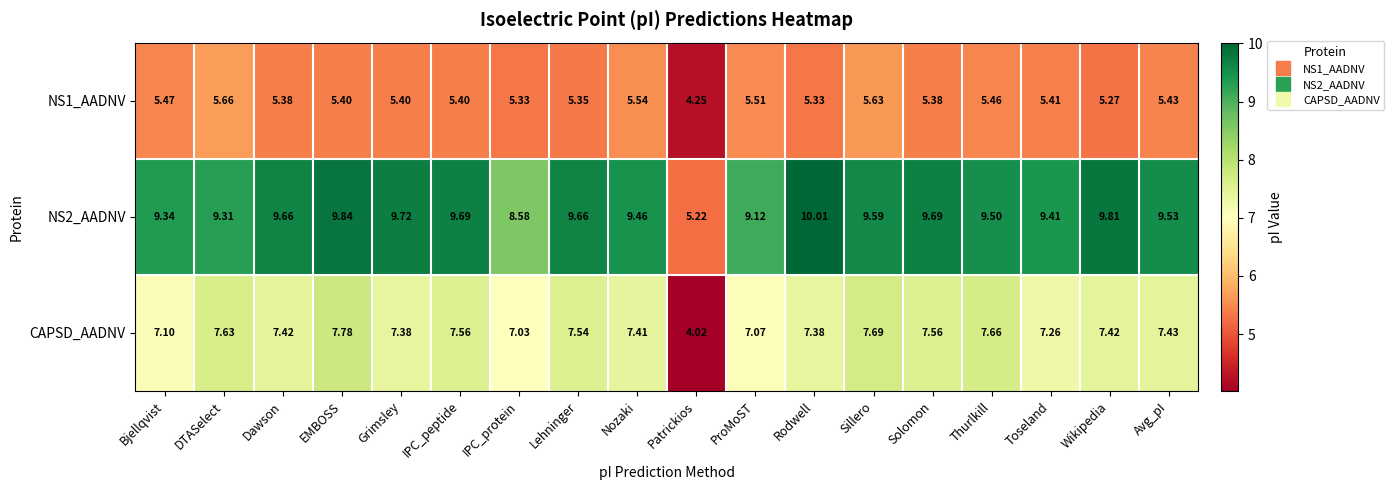

At which label is CAPSD_AADNV closest to 5?

Patrickios